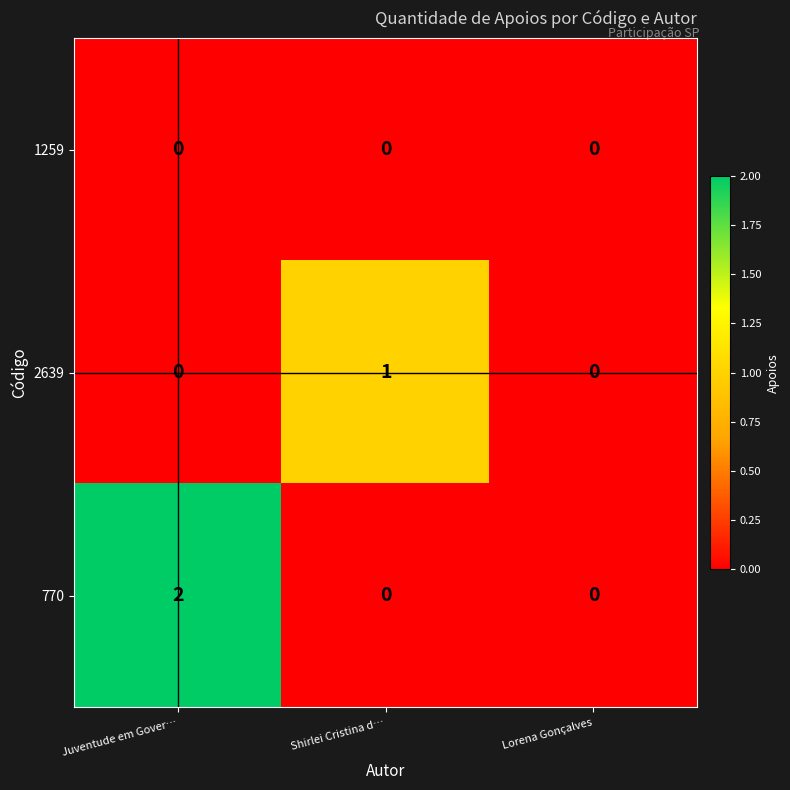

Which series has the largest total across all categories?

770